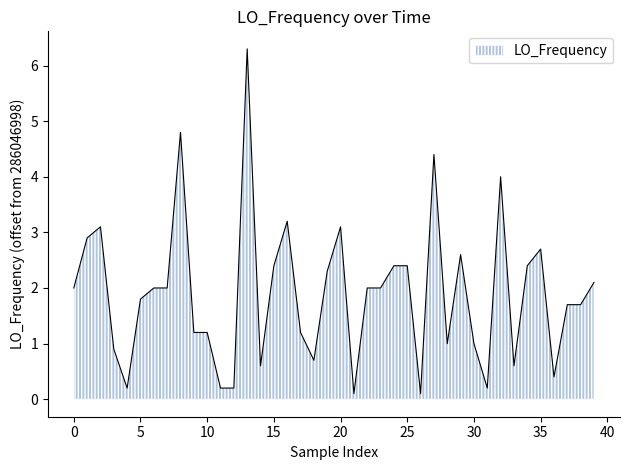

Reading right to left, list all the values displayed in this chart.

2.1	1.7	1.7	0.4	2.7	2.4	0.6	4.0	0.2	1.0	2.6	1.0	4.4	0.1	2.4	2.4	2.0	2.0	0.1	3.1	2.3	0.7	1.2	3.2	2.4	0.6	6.3	0.2	0.2	1.2	1.2	4.8	2.0	2.0	1.8	0.2	0.9	3.1	2.9	2.0